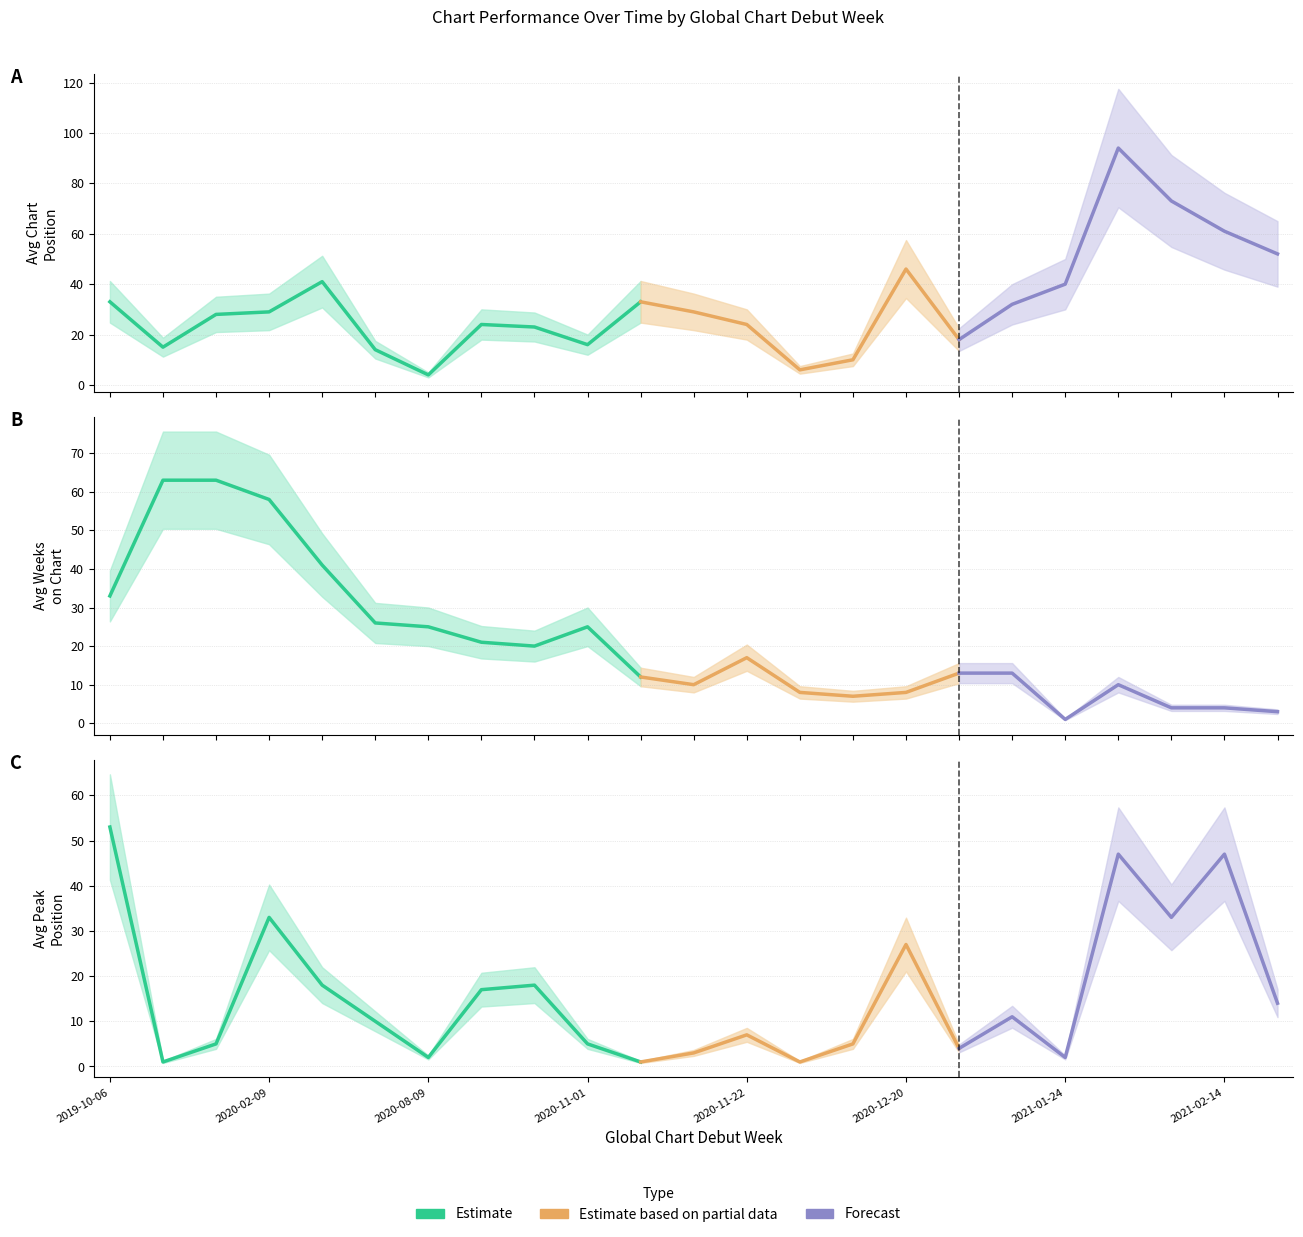

At 2020-08-02, list the series in order from largest to smallest.

Avg Weeks on Chart, Avg Position, Avg Peak Position